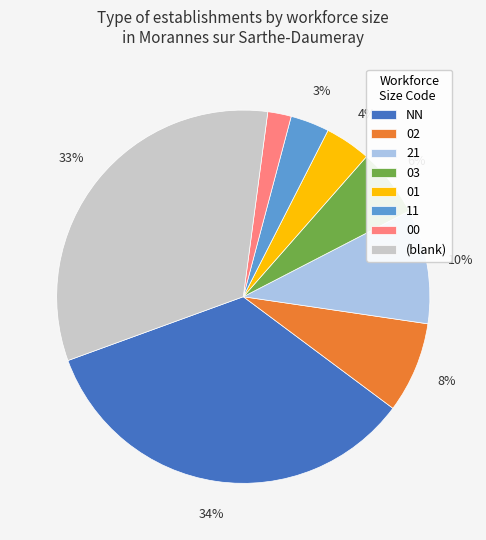

Is it true that 00 is 2% of the pie?

True